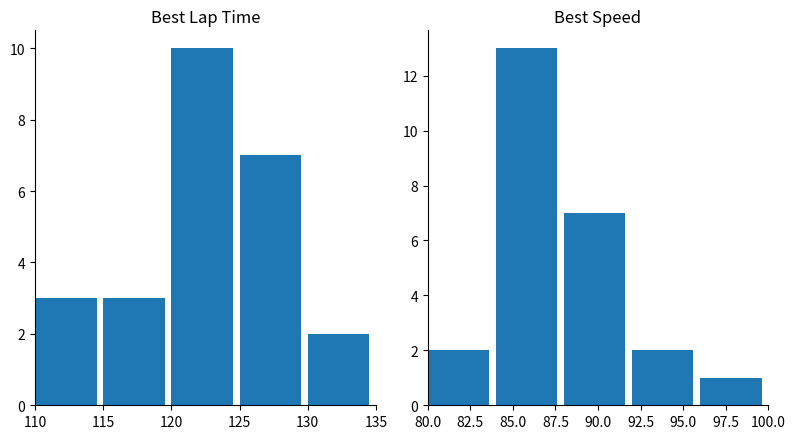

What is the total value across all series at 115?

16